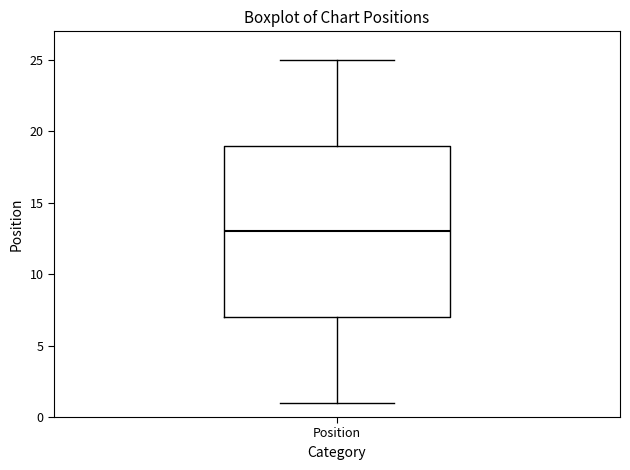

Where does the median line of the box for Position sit on the y-axis? The values are not printed on the chart, so give them approximately, as read against the axis.

13